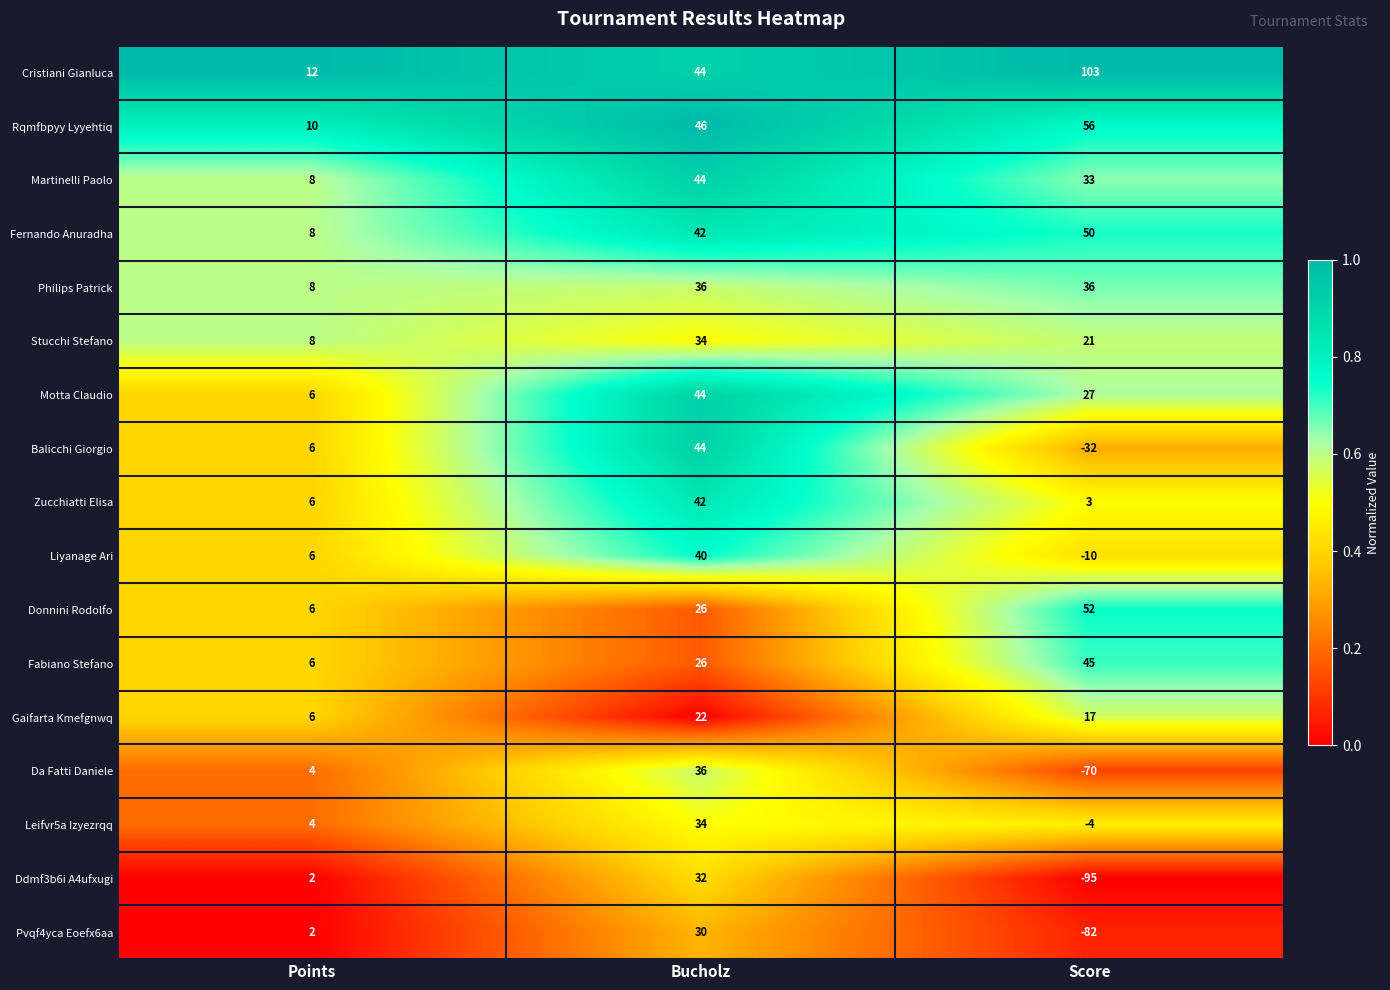

The value of Balicchi Giorgio at Score is -32. True or false?

True